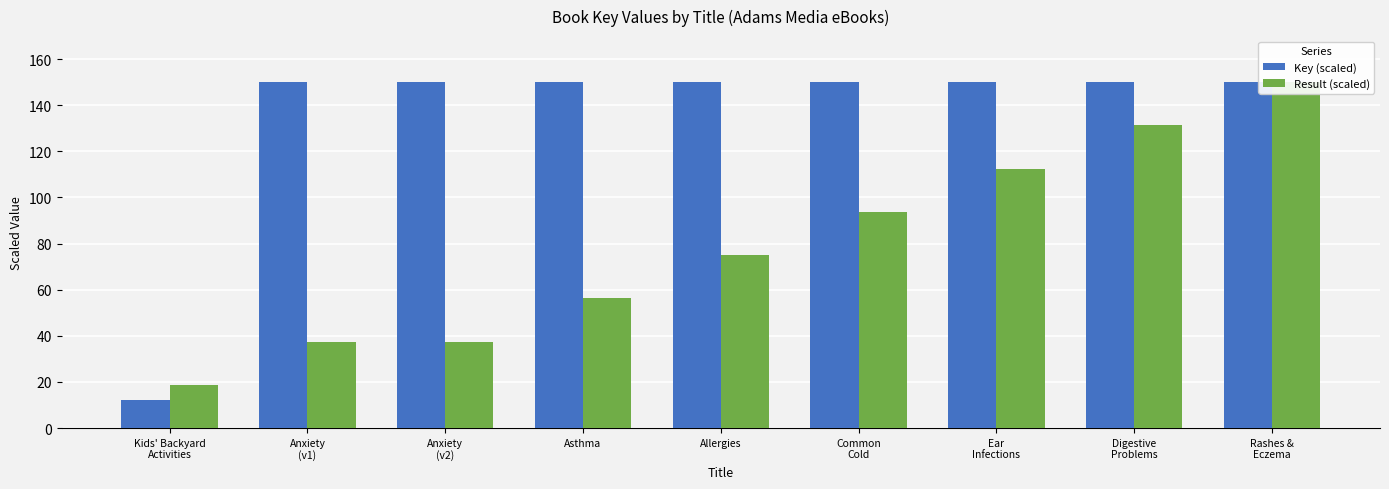

What is the minimum value for Result (scaled)?

18.8